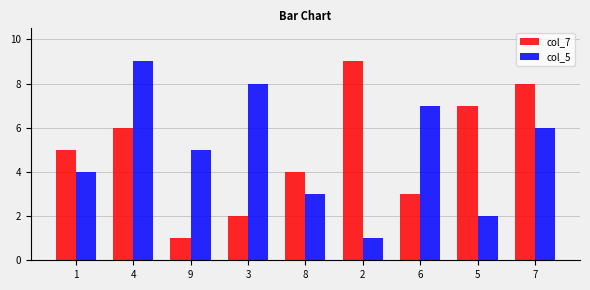

List the labels in order of col_7 value, smallest first.

9, 3, 6, 8, 1, 4, 5, 7, 2